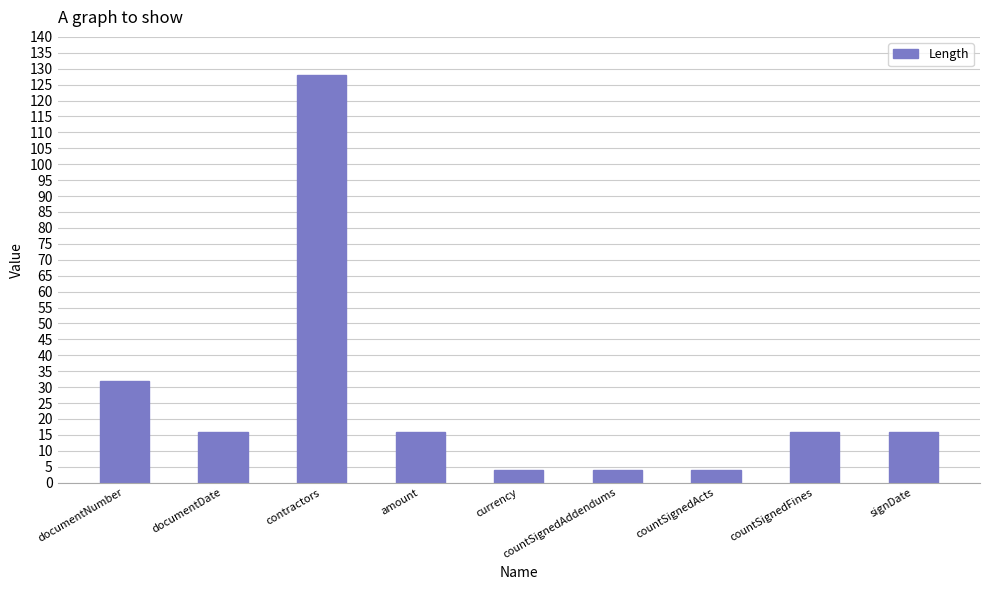

What is the label of the 7th bar from the right?

contractors